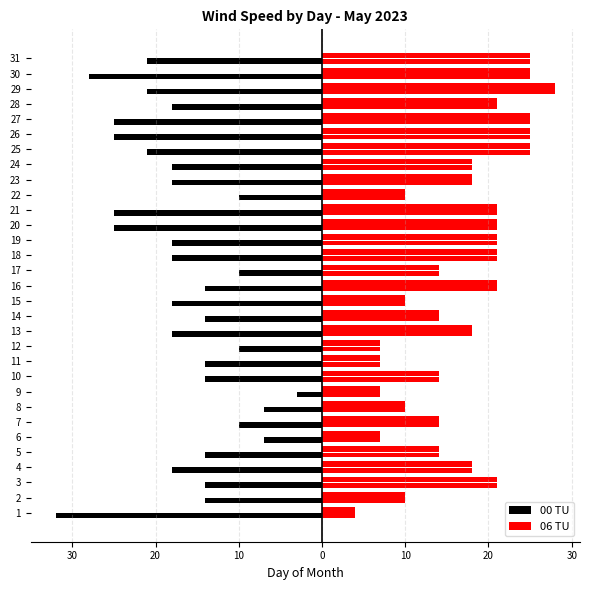

Count the number of categories in the chart.

31